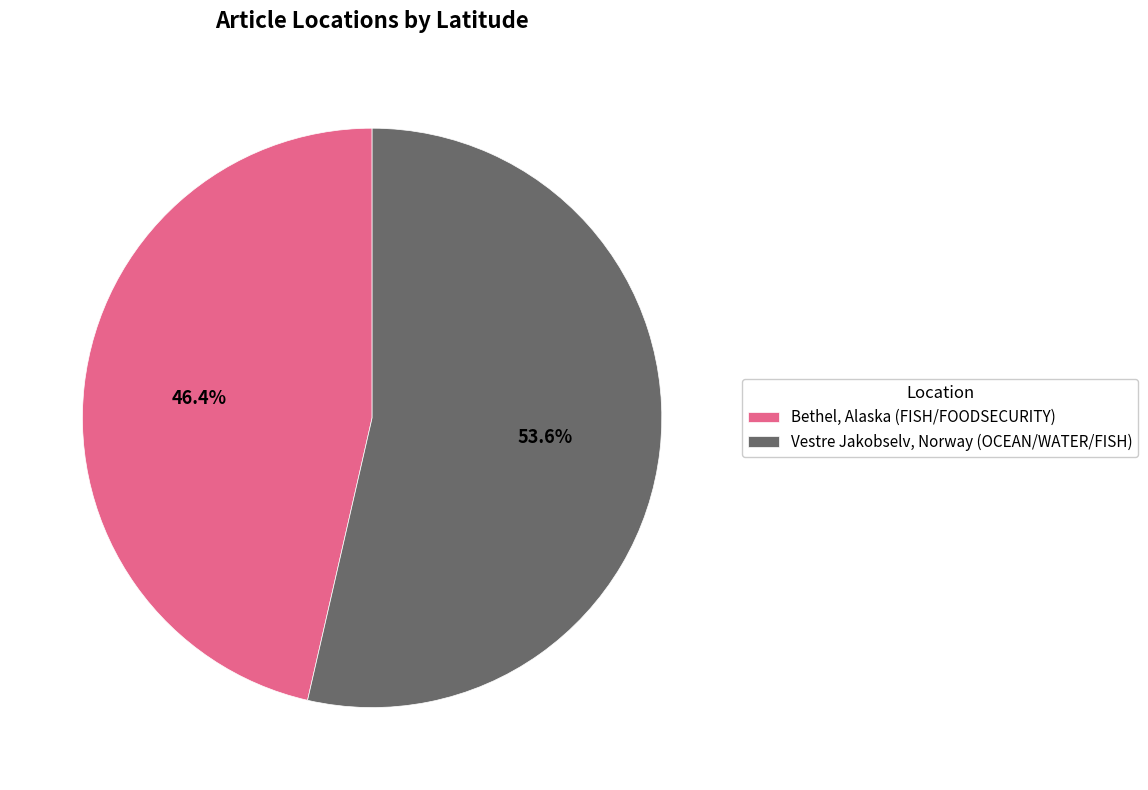

To the nearest percent, what portion does Vestre Jakobselv, Norway (OCEAN/WATER/FISH) represent?

54%